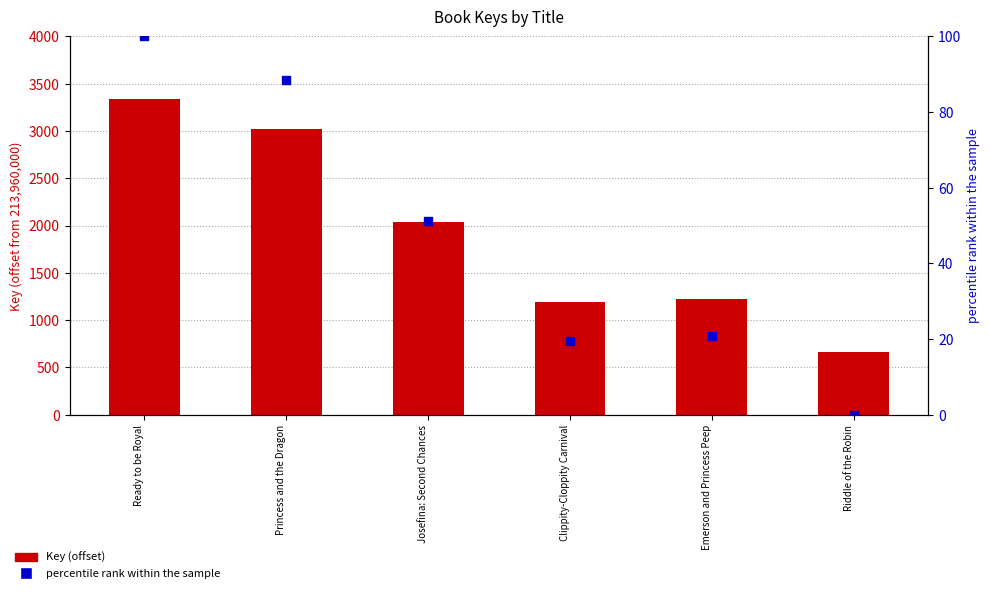

Which series contains the lowest Y value?

percentile rank within the sample